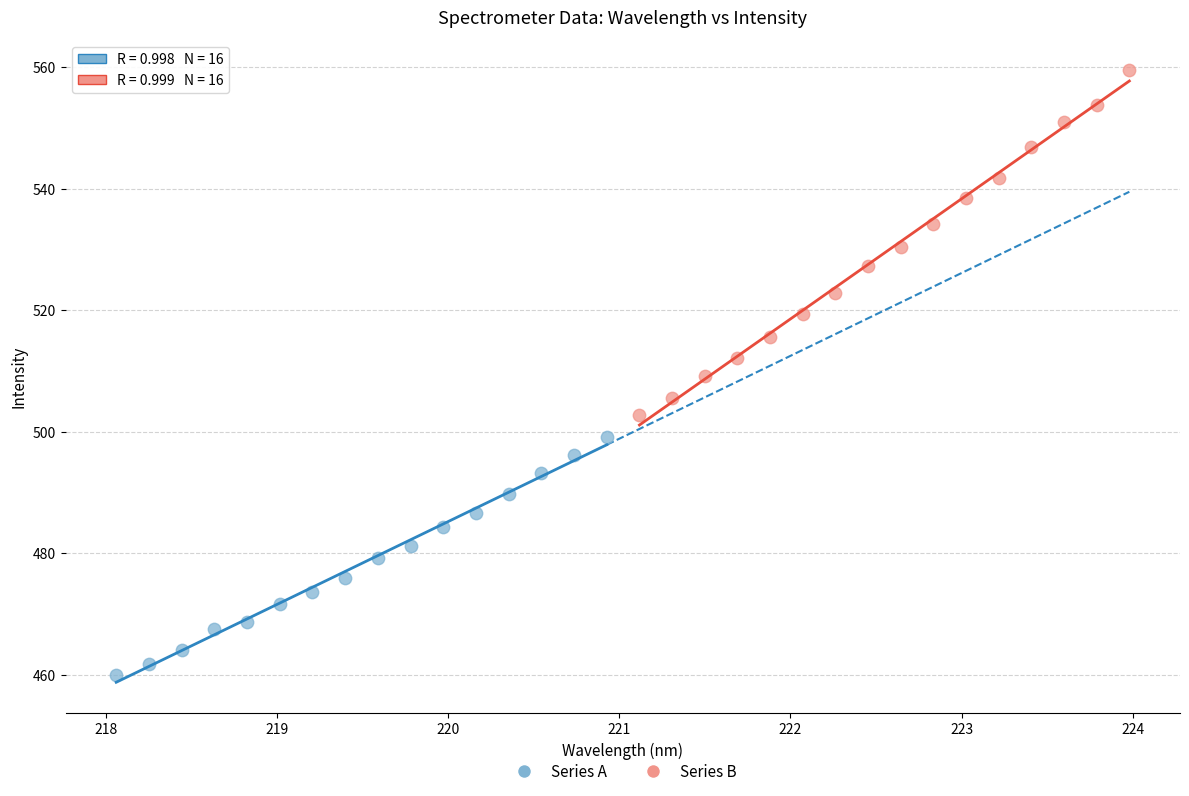

Which series contains the highest Y value?

Series B